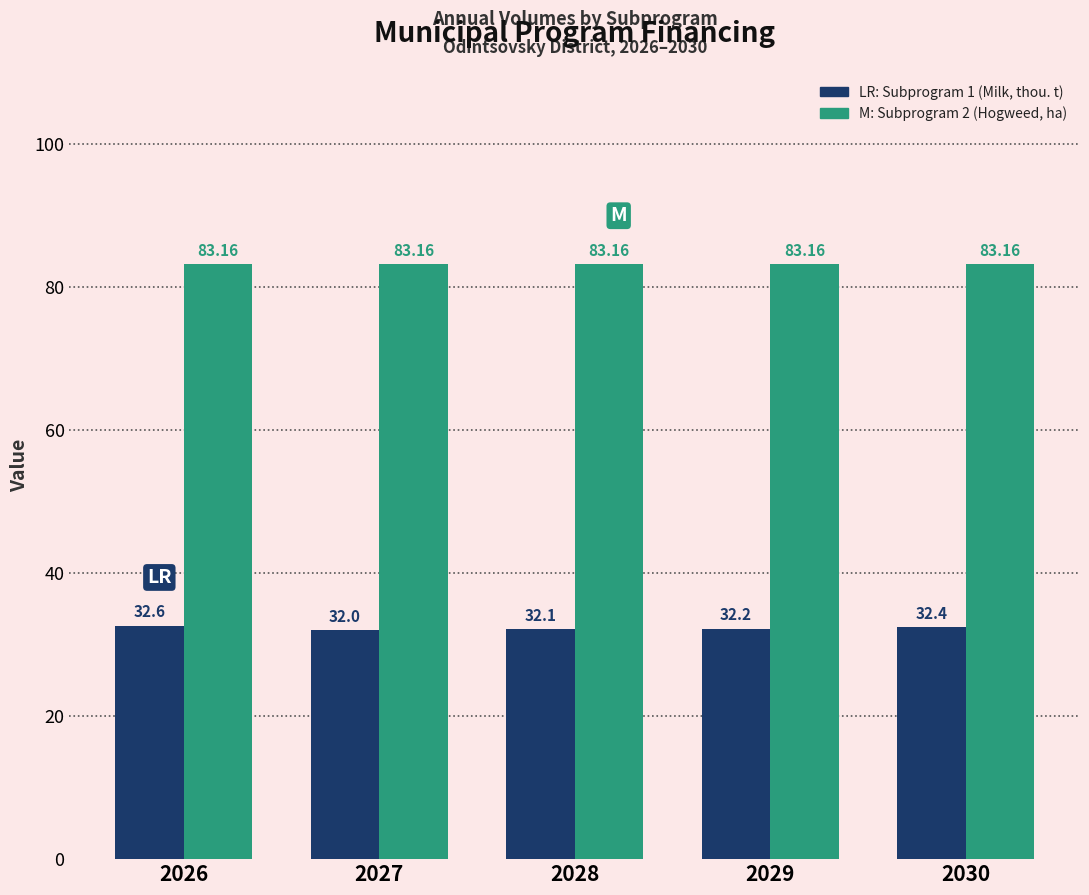

At which category is the sum across all series the highest?

2026